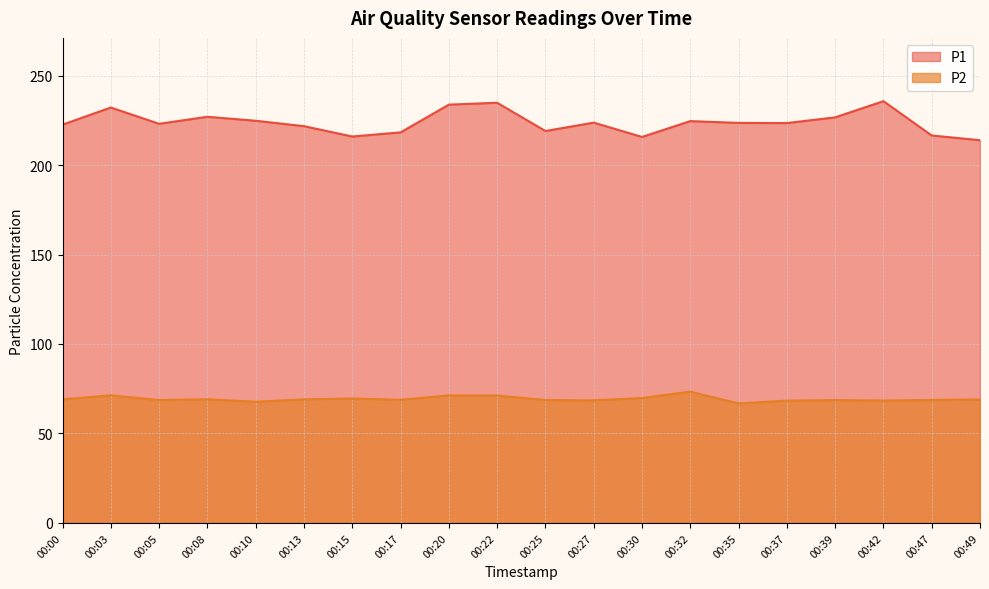

True or false: P2 has more than 0 interior local peaks.

True